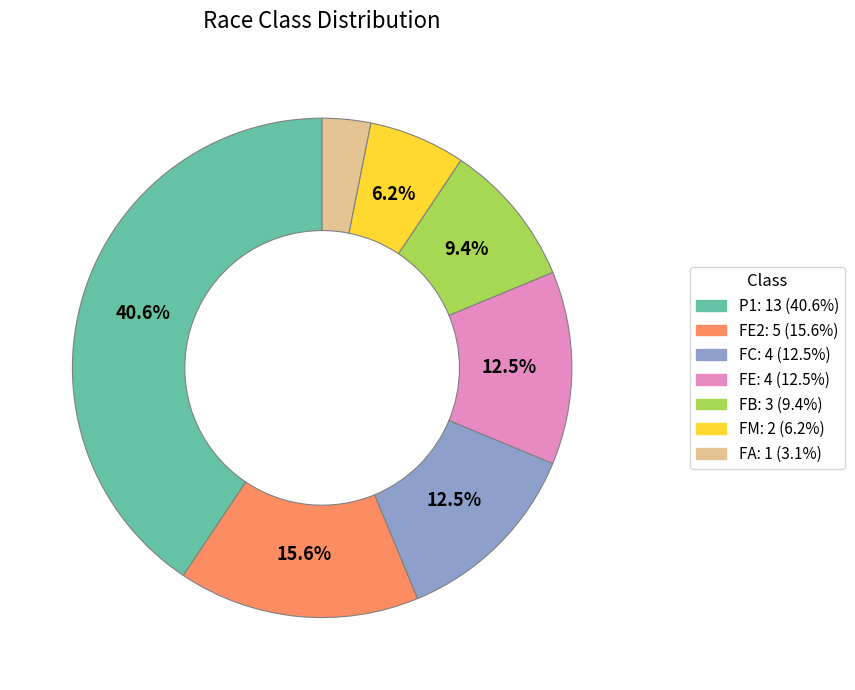

To the nearest percent, what is the average slice percentage?

14%